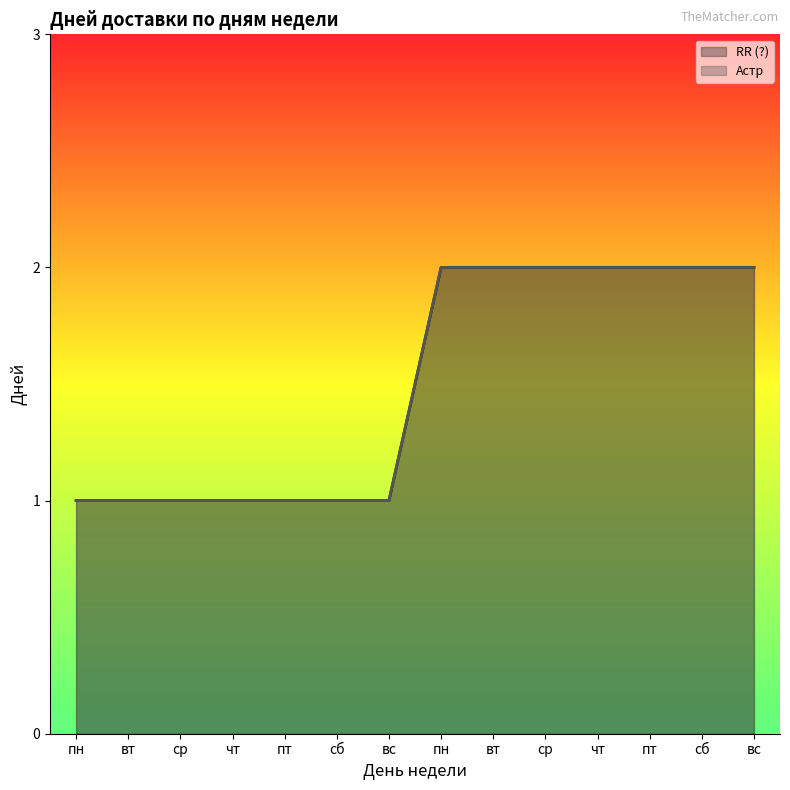

Reading left to right, transcribe all the data shown in this chart.

RR (?): пн=1	вт=1	ср=1	чт=1	пт=1	сб=1	вс=1	пн=2	вт=2	ср=2	чт=2	пт=2	сб=2	вс=2
Астр: пн=1	вт=1	ср=1	чт=1	пт=1	сб=1	вс=1	пн=2	вт=2	ср=2	чт=2	пт=2	сб=2	вс=2